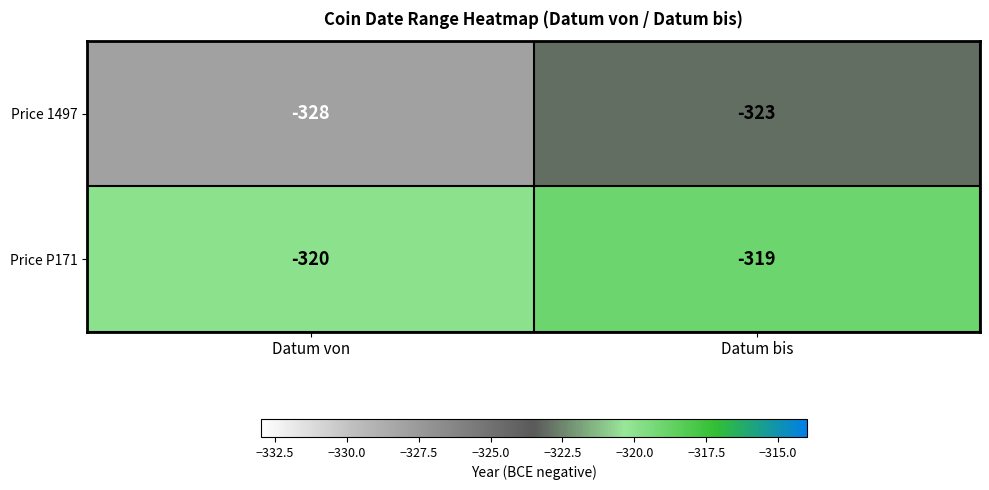

Which series has the widest spread of values?

Price 1497